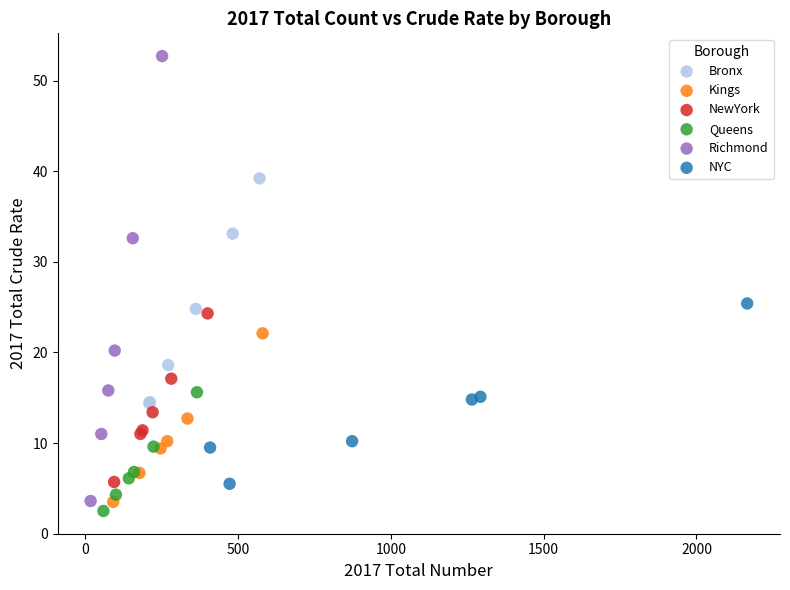

Which series has the widest spread of Y values?

Richmond